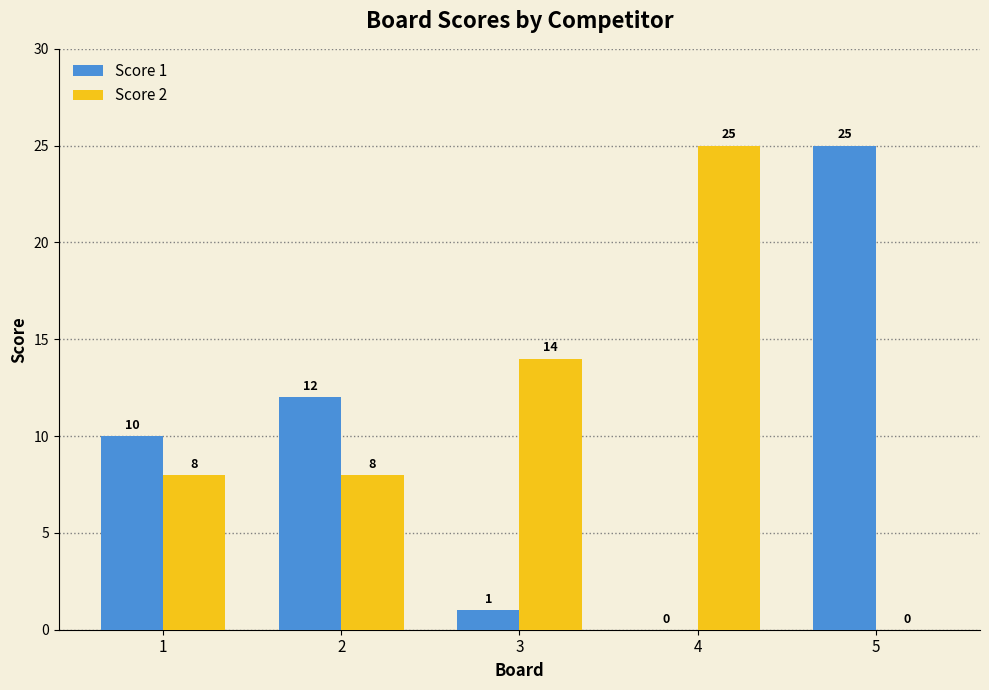

What are all the series names shown in the legend?

Score 1, Score 2